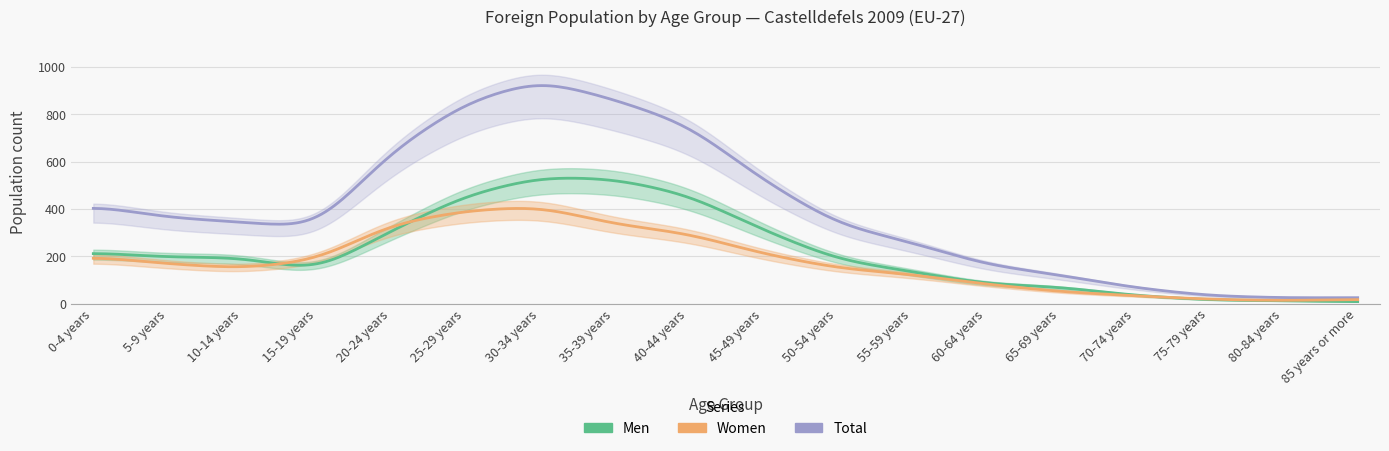

What position from the left is 5-9 years?

2